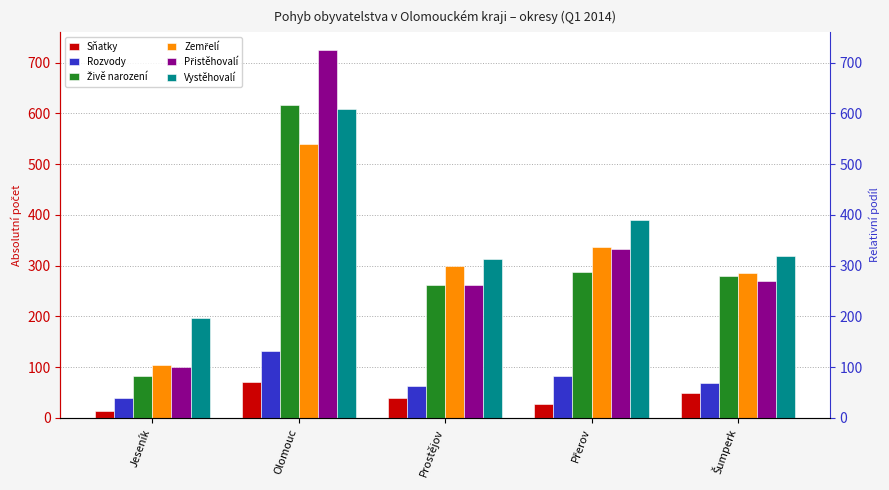

At which category does the chart reach its peak across all series?

Olomouc